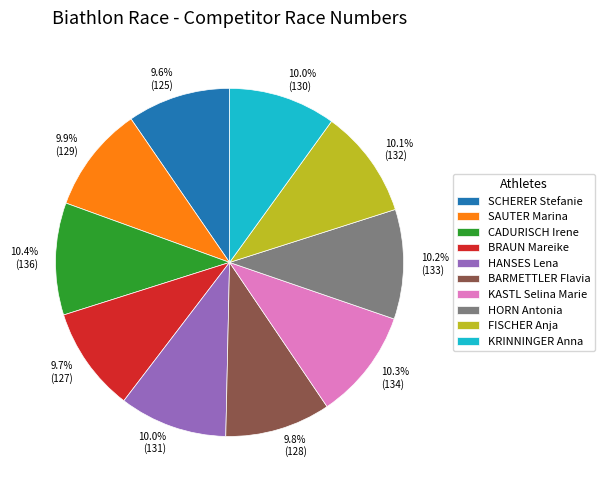

To the nearest percent, what percentage of the pie is CADURISCH Irene?

10%